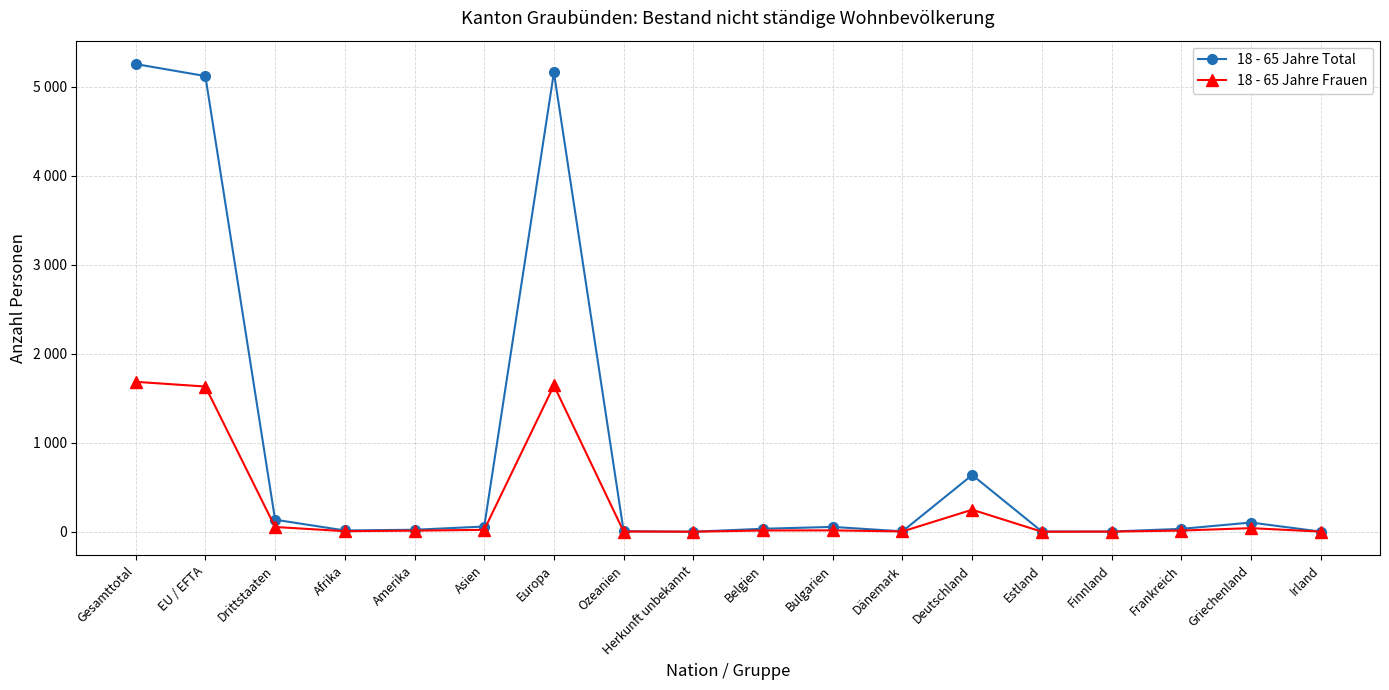

Where does the 18 - 65 Jahre Frauen series first go above 14?

Gesamttotal